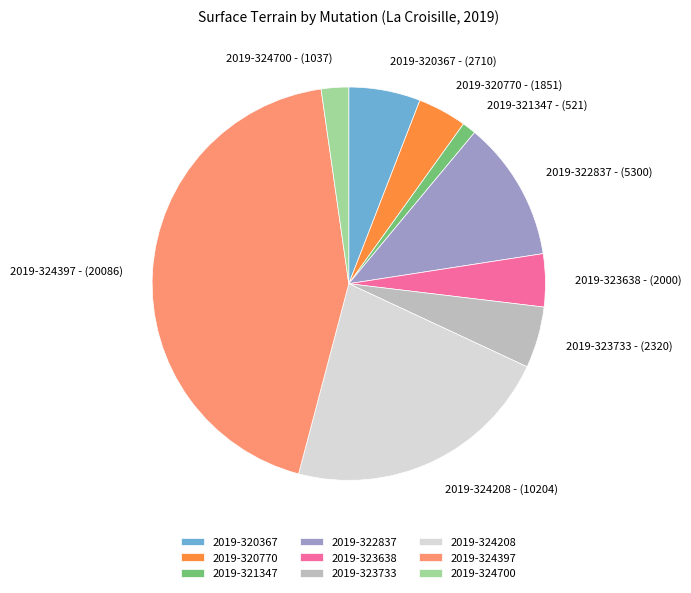

What is the ratio of the value at 2019-324397 - (20086) to the value at 2019-324700 - (1037)?

19.4